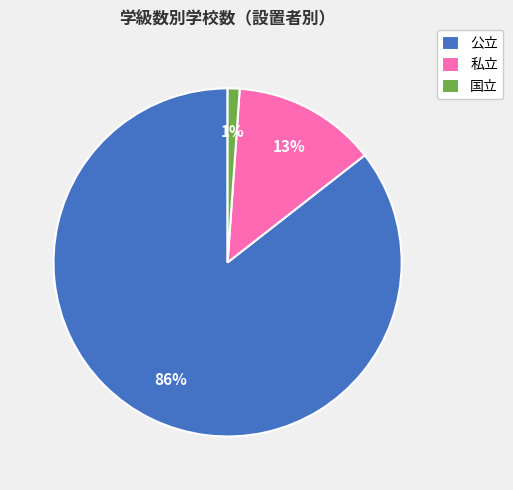

Is the sum of 私立 and 国立 greater than half?

No